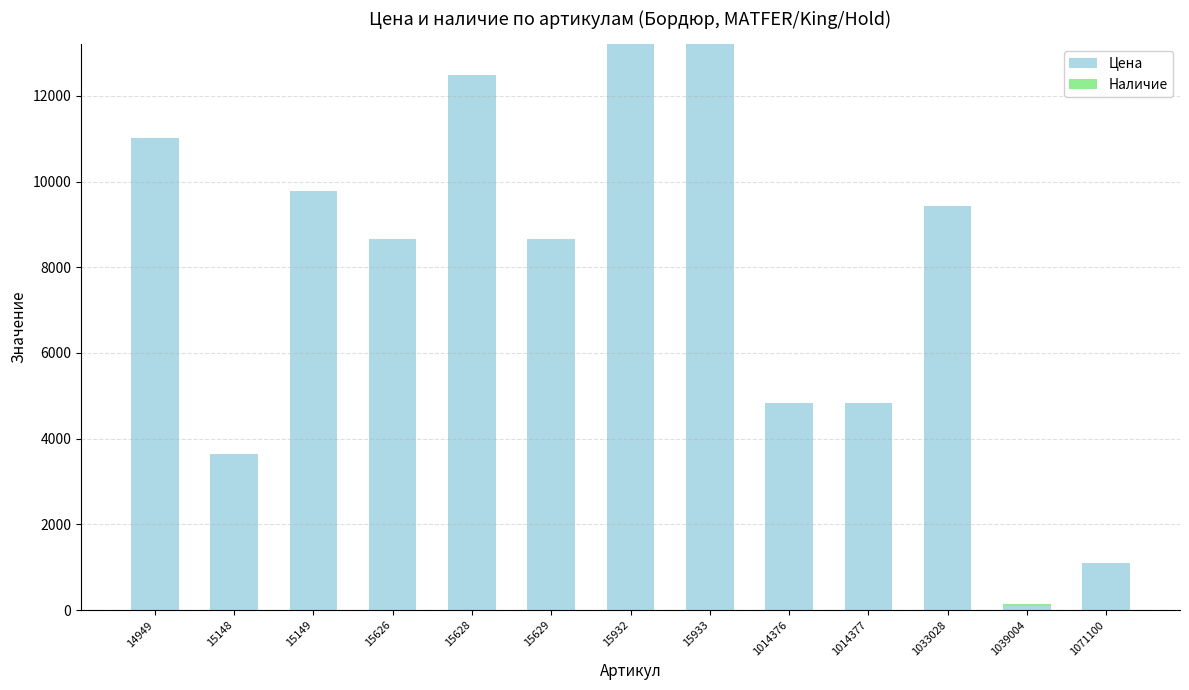

How many series are shown in this chart?

2